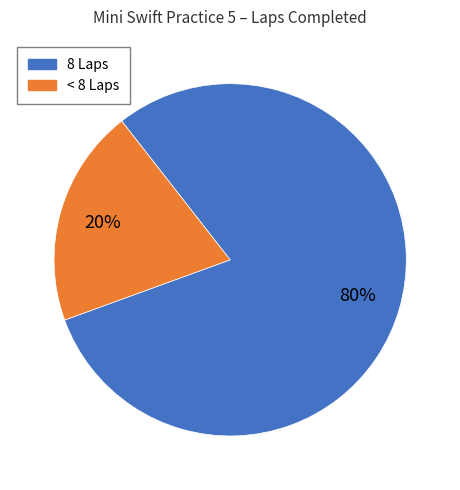

Is there a majority slice in this chart?

Yes